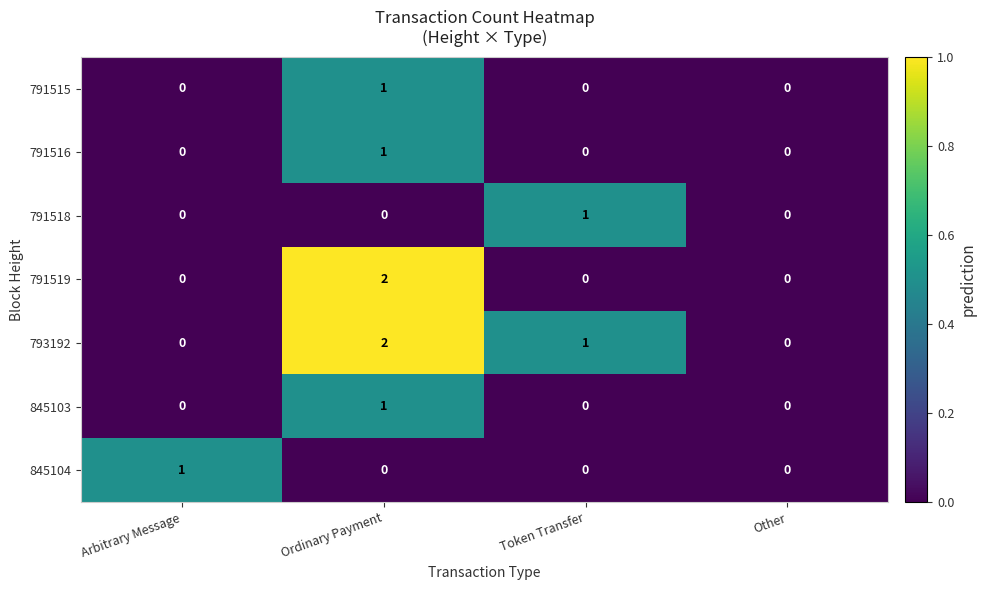

The 793192 series shows 3 at Ordinary Payment. True or false?

False